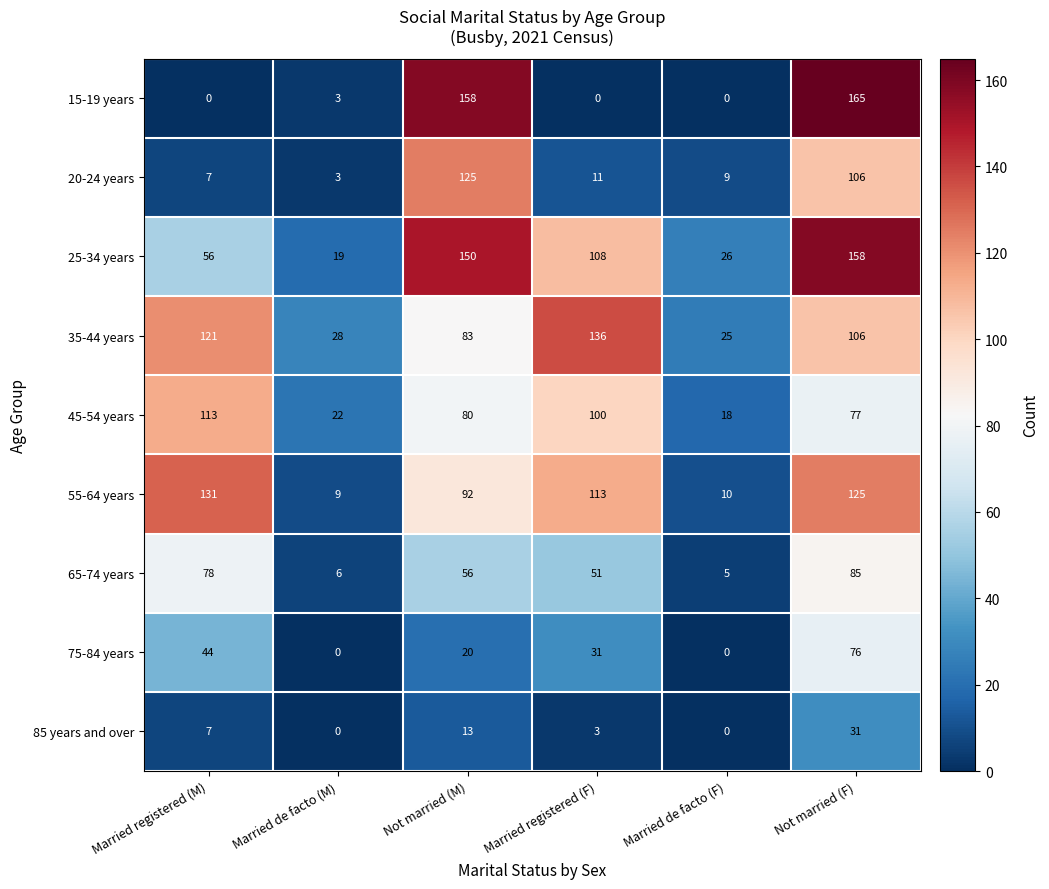

What is the maximum value shown in the chart?

165